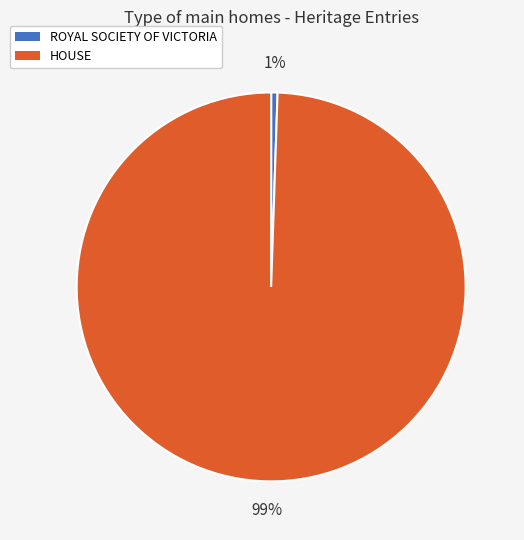

Do HOUSE and ROYAL SOCIETY OF VICTORIA together represent more than half of the pie?

Yes